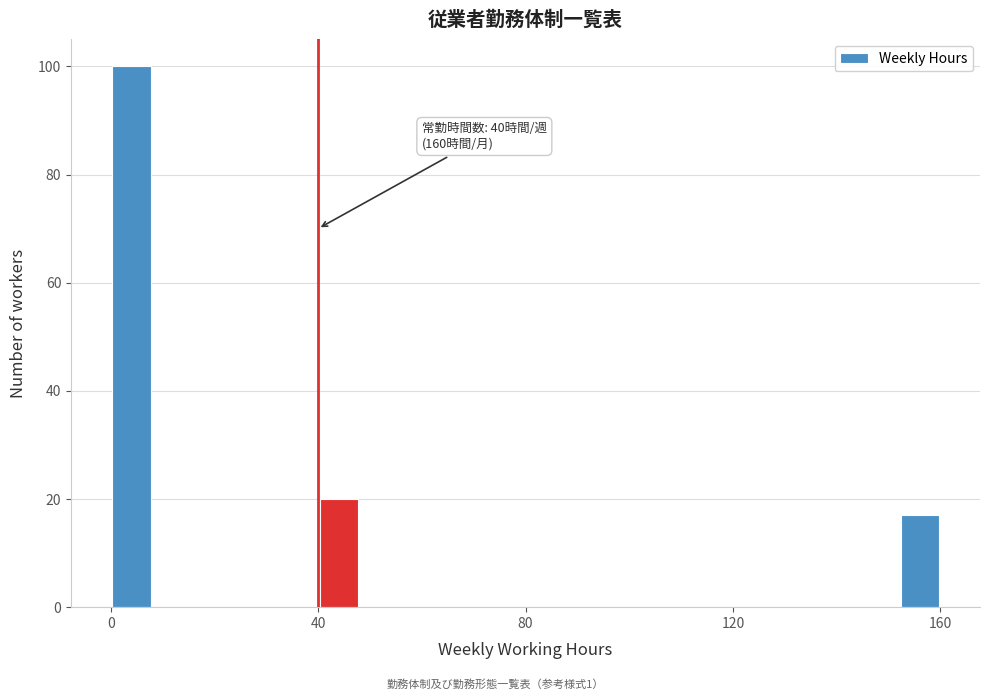

Read against the x-axis, roughly where is the centre of the tallest bar?

5